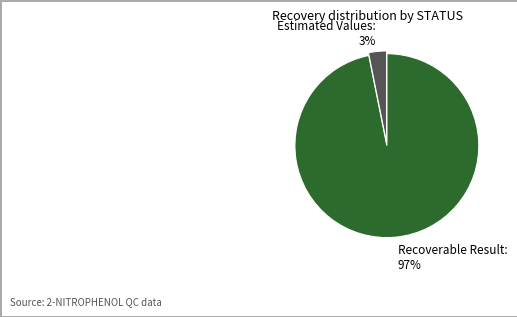

Is the sum of Recoverable Result and Estimated Values greater than half?

Yes